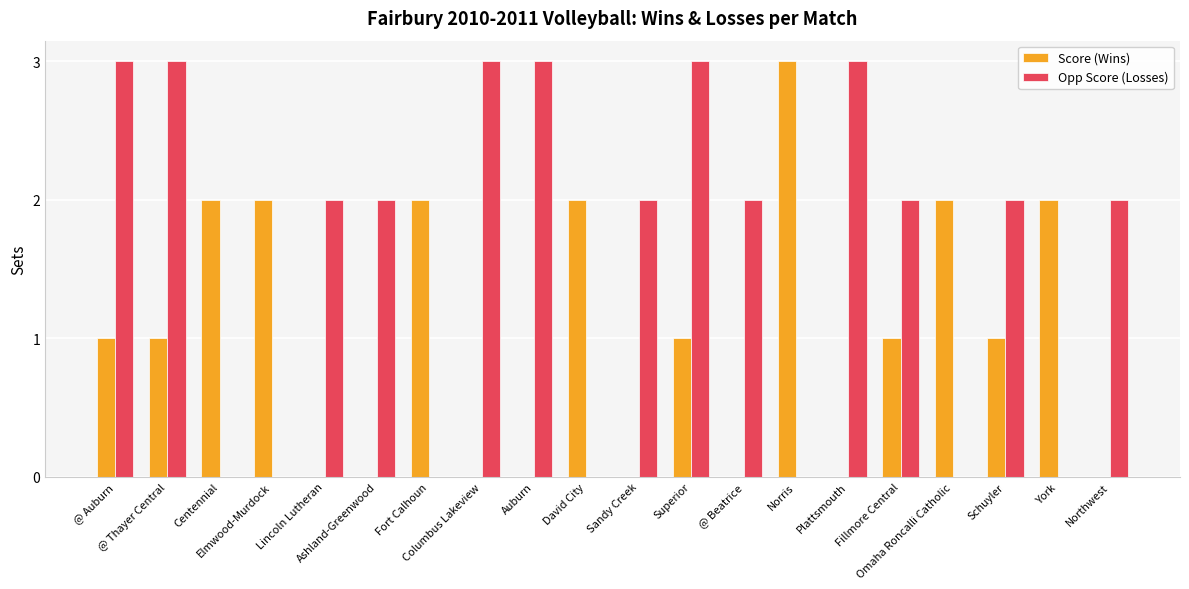

Which series has the largest total across all categories?

Opp Score (Losses)